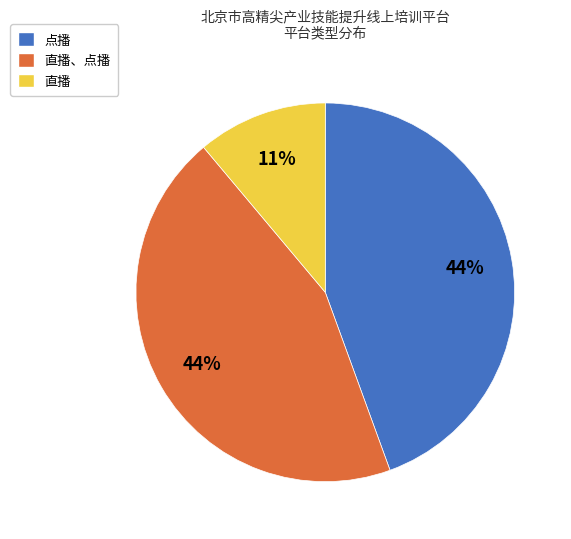

True or false: 直播、点播 accounts for 44% of the total.

True